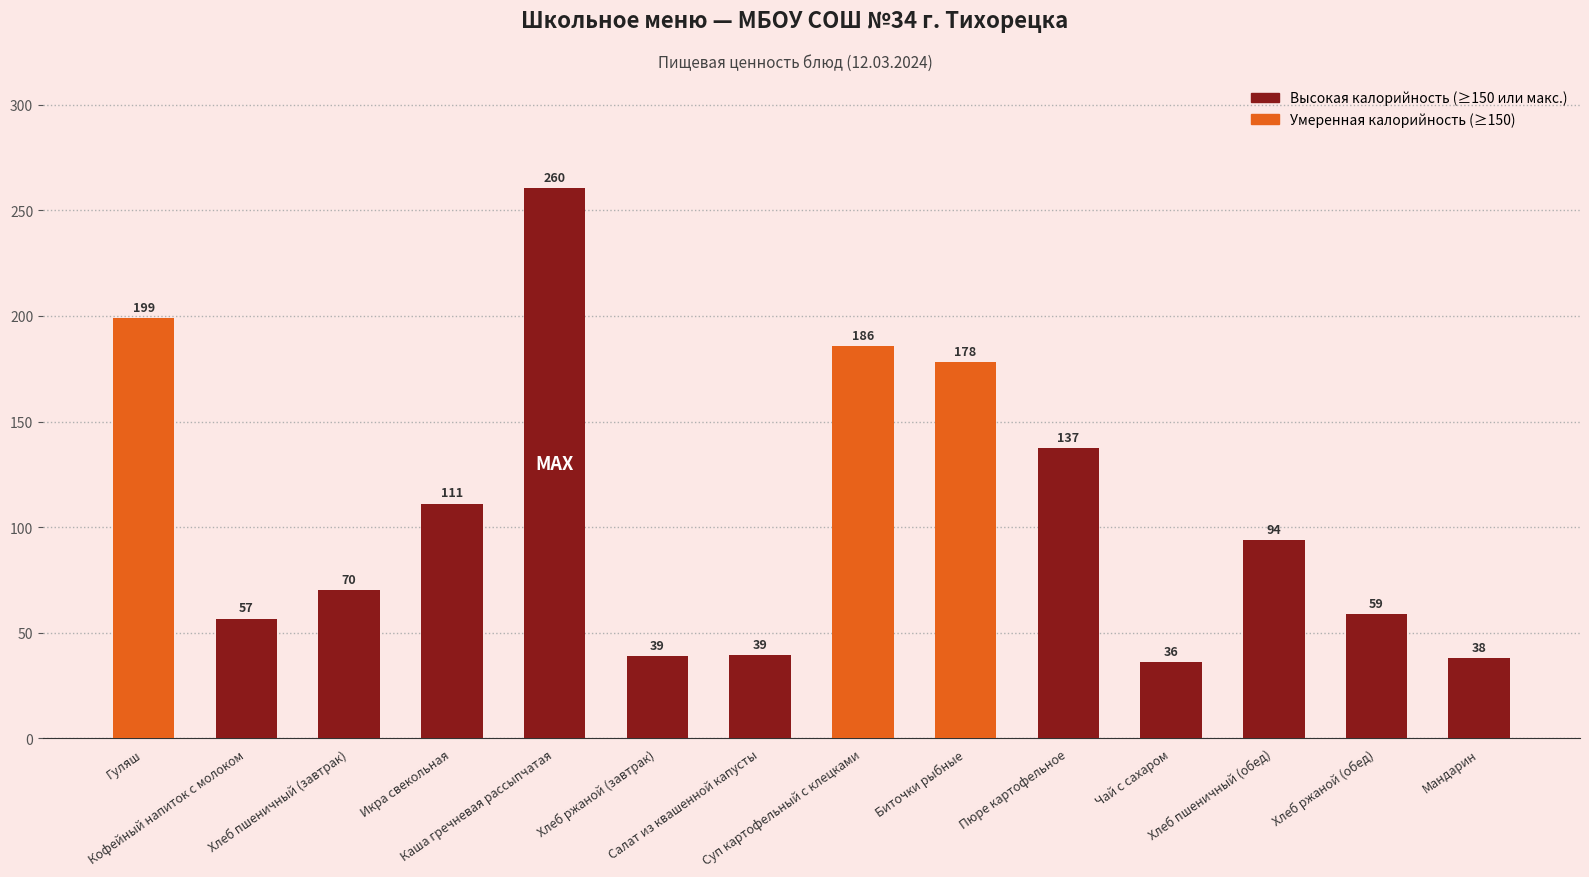

What is the label of the 5th bar from the left?

Каша гречневая рассыпчатая